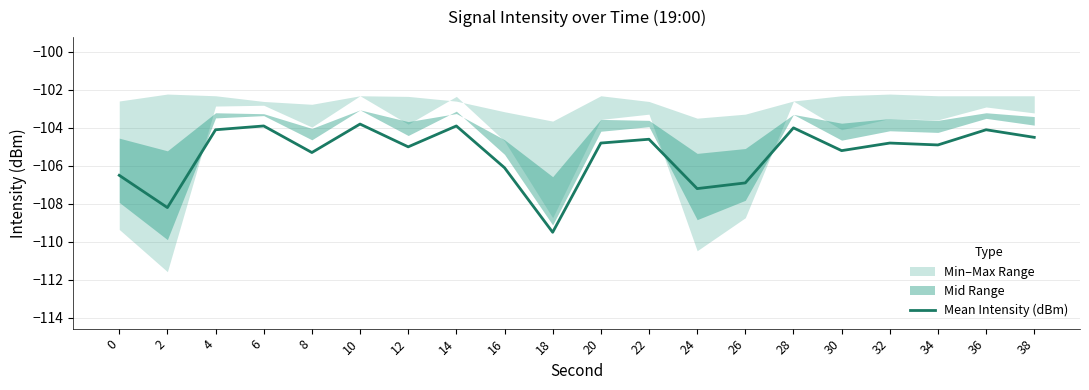

At which category does the chart reach its peak across all series?

10